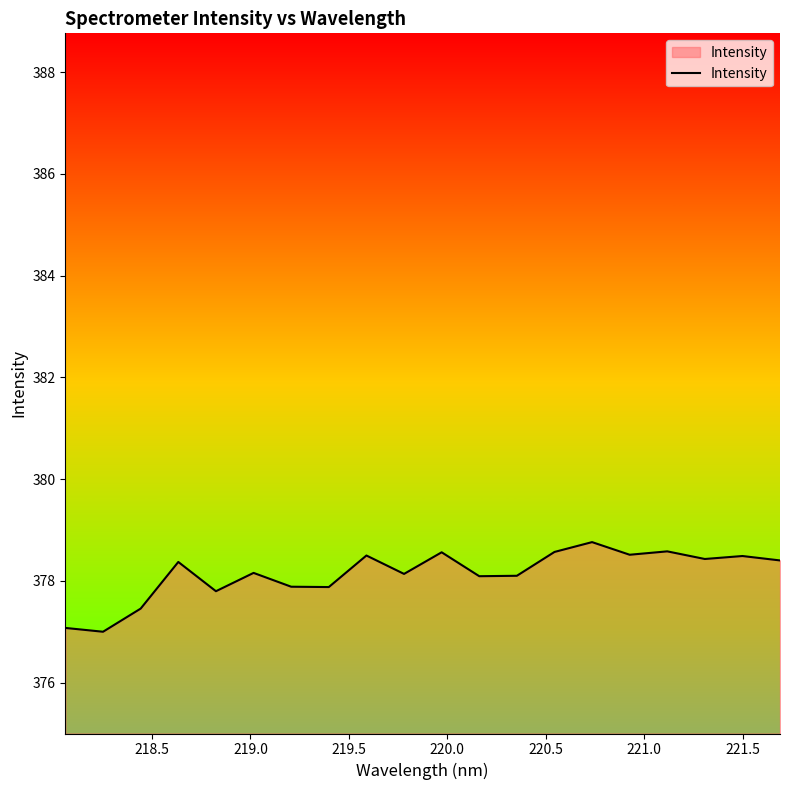

What is the smallest value displayed?

377.0